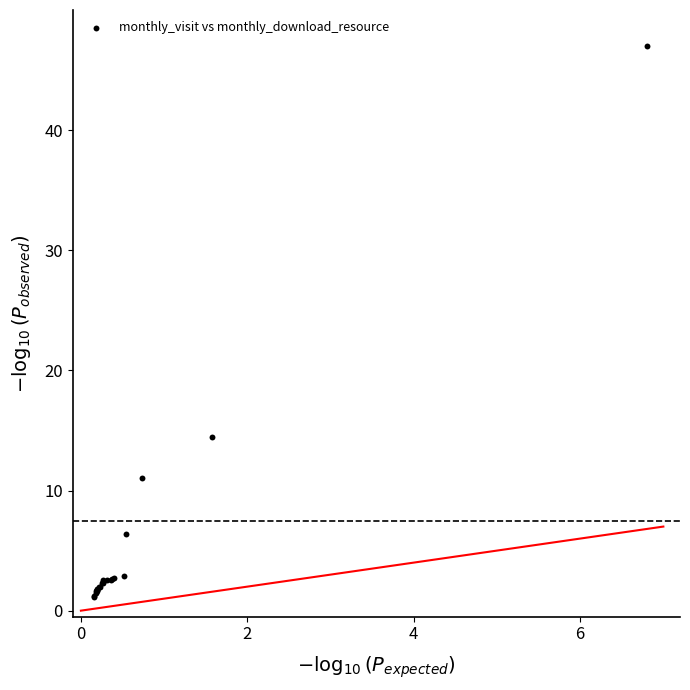

What Y value in the scatter plot is closest to 24?

14.5